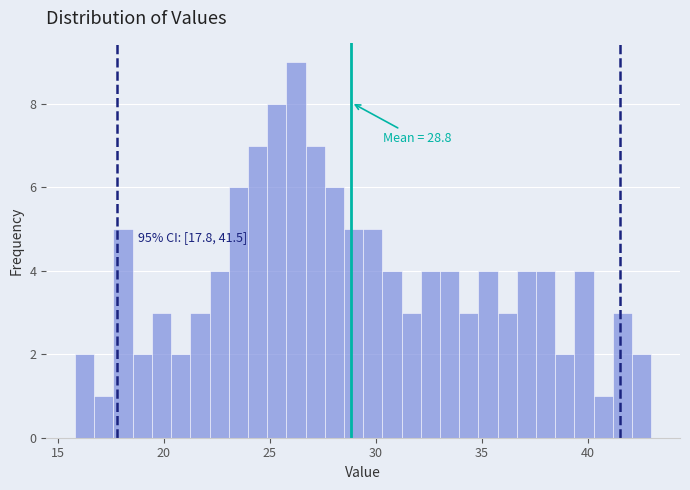

Read against the x-axis, roughly where is the centre of the tallest bar?

26.0